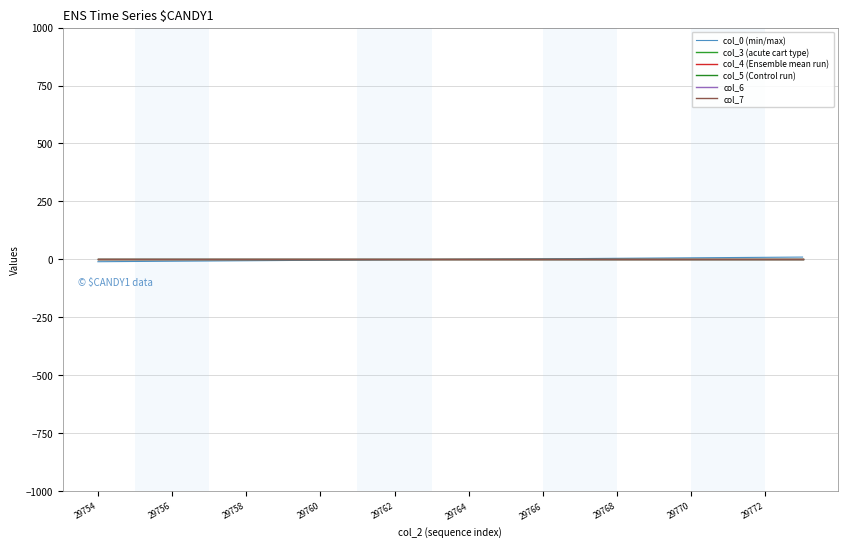

Is this an area chart (filled region under the line)?

No